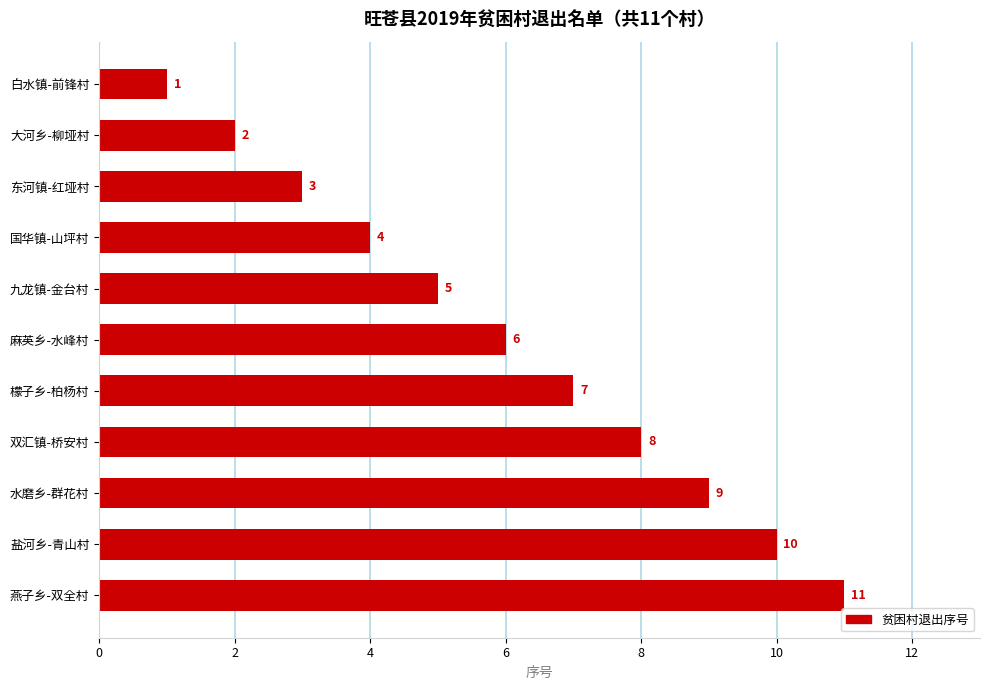

What is the difference between the values at 檬子乡-柏杨村 and 盐河乡-青山村?

3